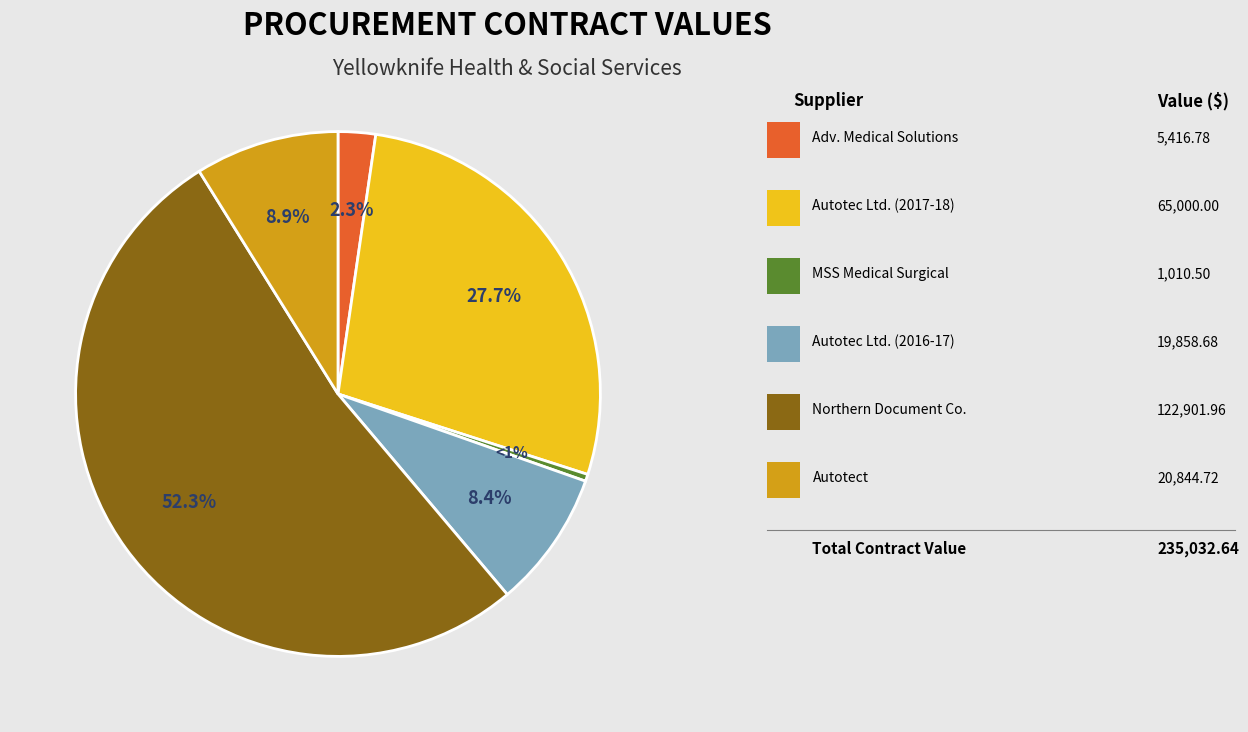

True or false: Autotect accounts for 1% of the total.

False